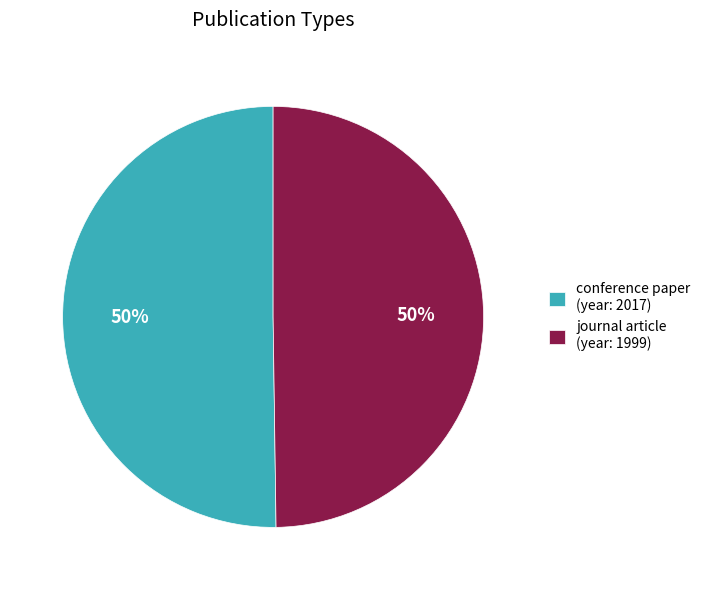

To the nearest percent, what portion does conference paper represent?

50%